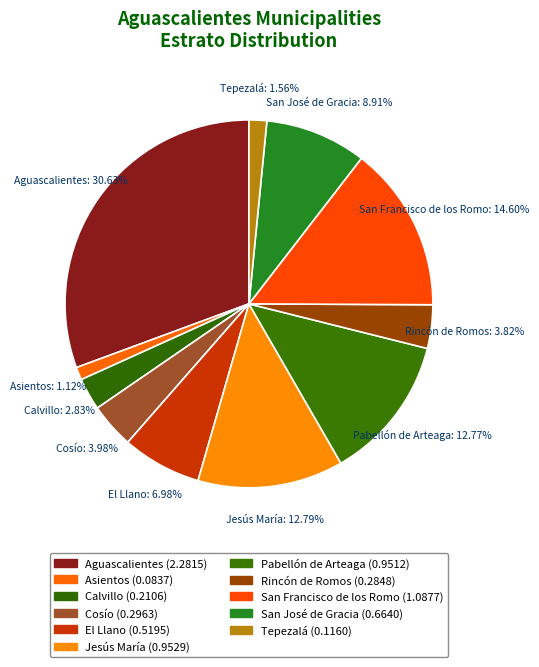

What percentage is the Jesús María slice, to the nearest percent?

13%